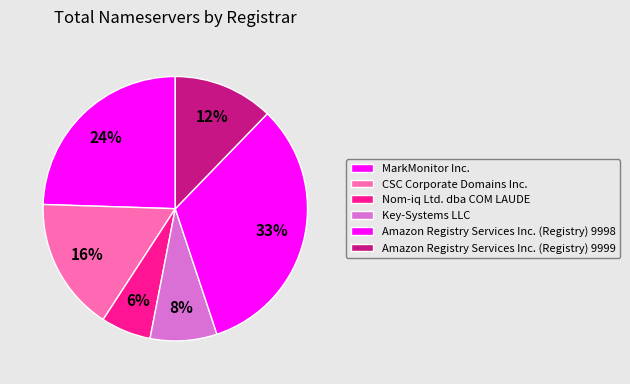

Is it true that Key-Systems LLC is 8% of the pie?

True